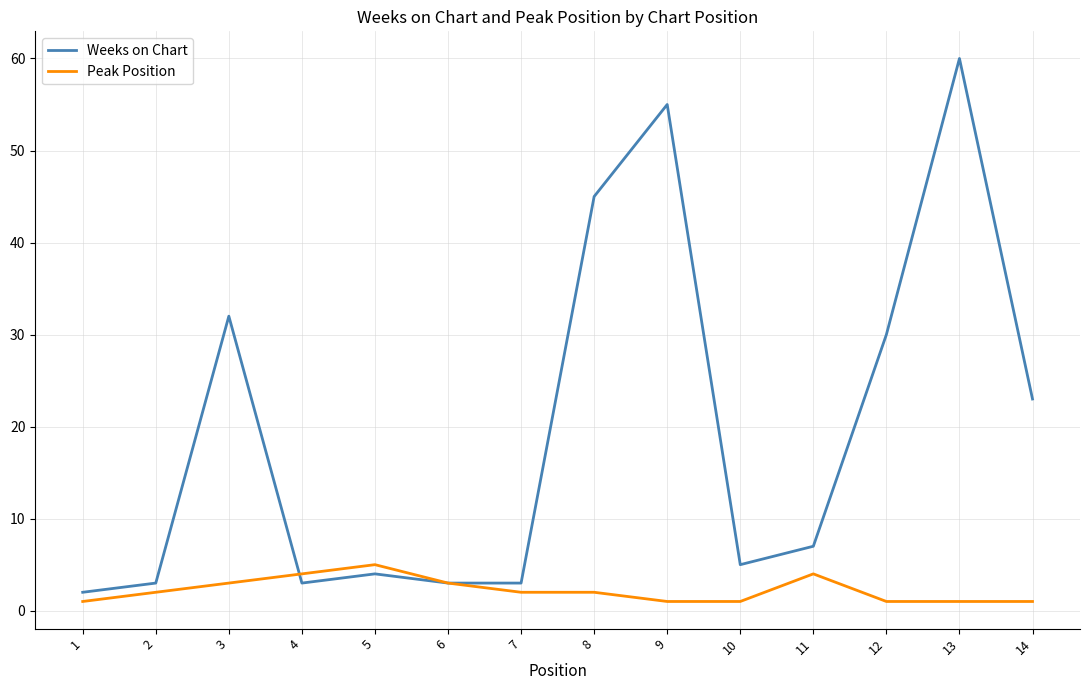

Reading left to right, list all the values displayed in this chart.

Weeks on Chart: 2	3	32	3	4	3	3	45	55	5	7	30	60	23
Peak Position: 1	2	3	4	5	3	2	2	1	1	4	1	1	1